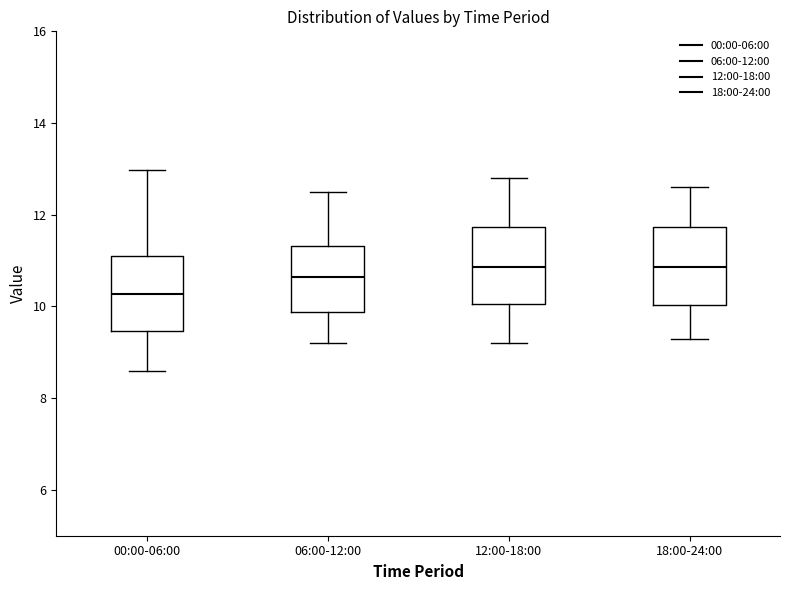

Where does the lower whisker of the box for 12:00-18:00 end on the y-axis? The values are not printed on the chart, so give them approximately, as read against the axis.

9.2